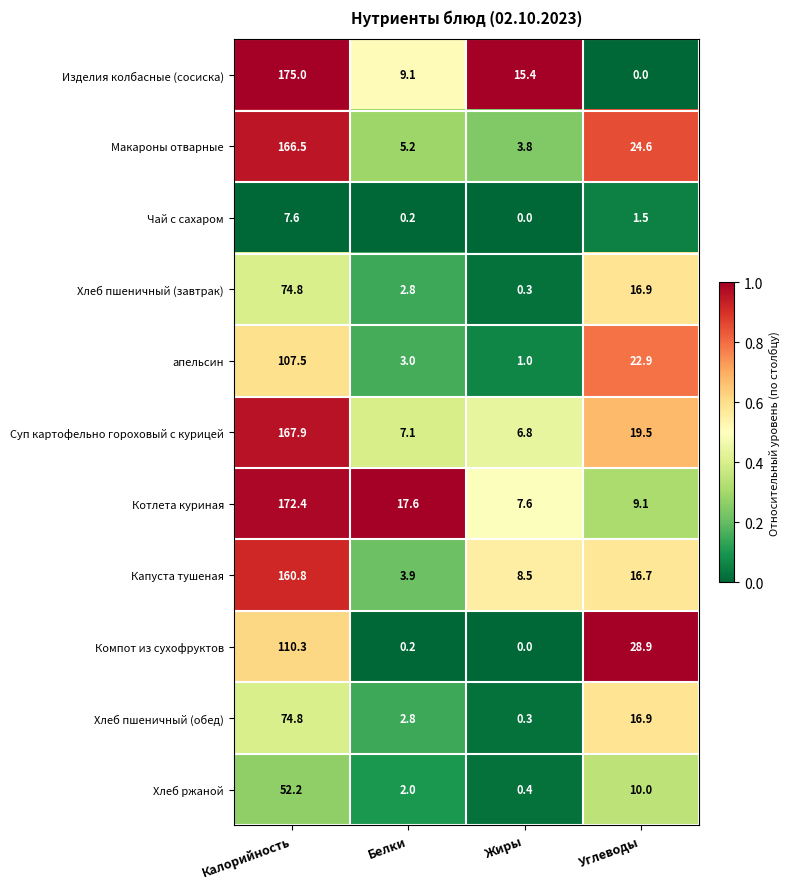

List the labels in order of Компот из сухофруктов value, smallest first.

Жиры, Белки, Углеводы, Калорийность